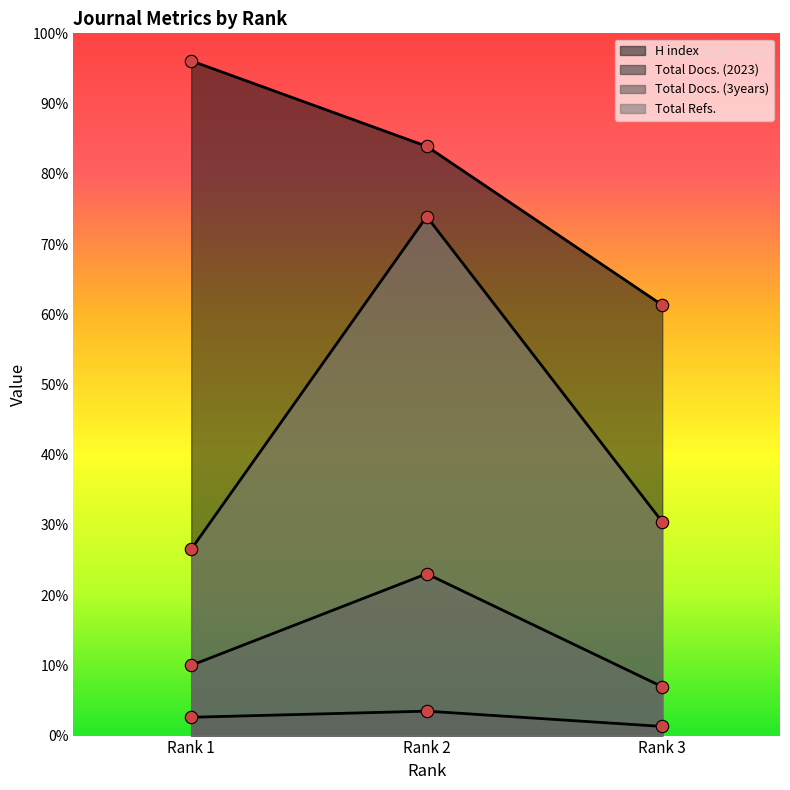

Which series has the largest total across all categories?

H index